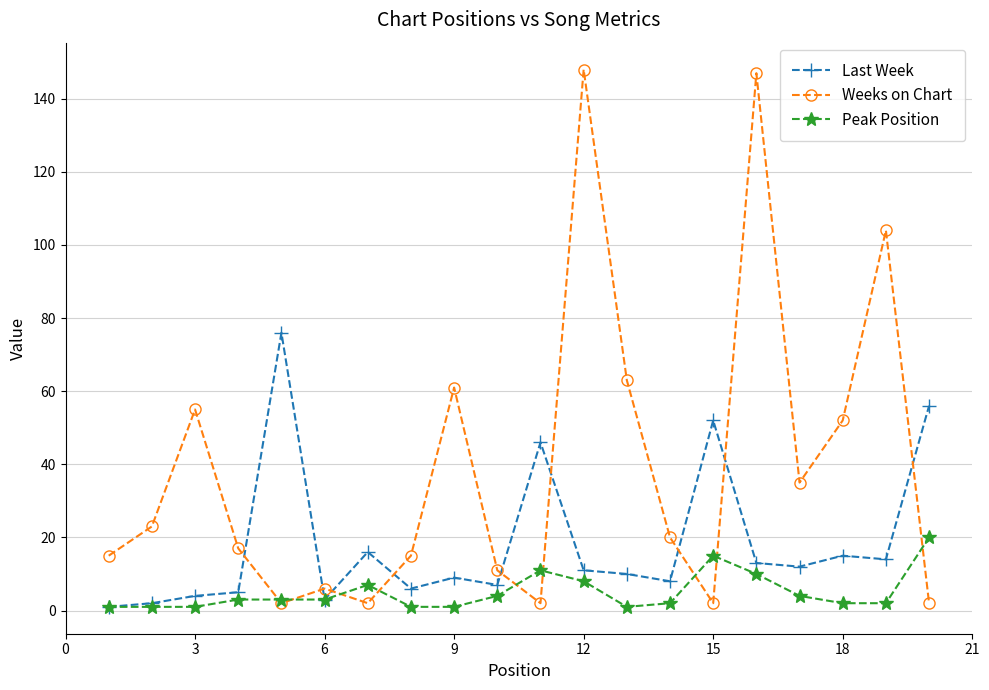

What is the maximum value shown in the chart?

148